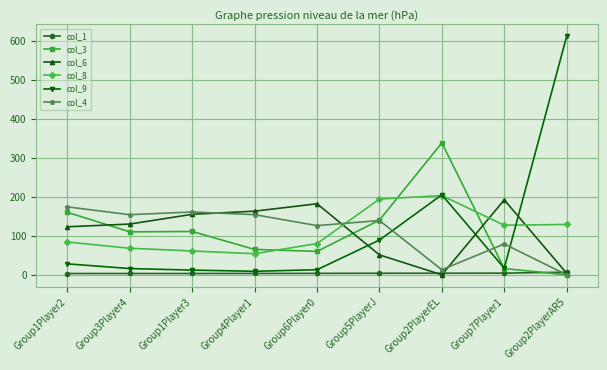

At how many categories does at least one series exceed 38?

9